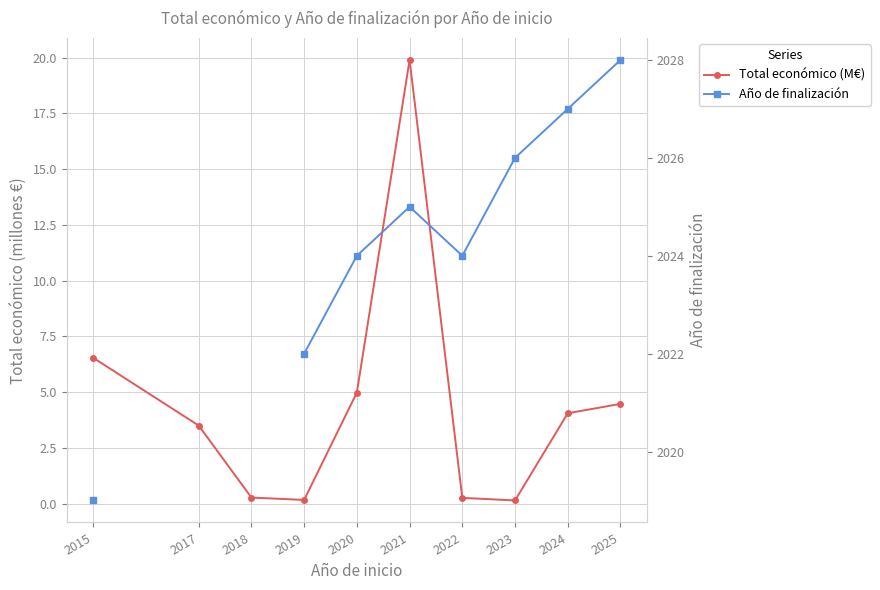

What is the sum of the Total económico (M€) values at 2024 and 2019?

4.2